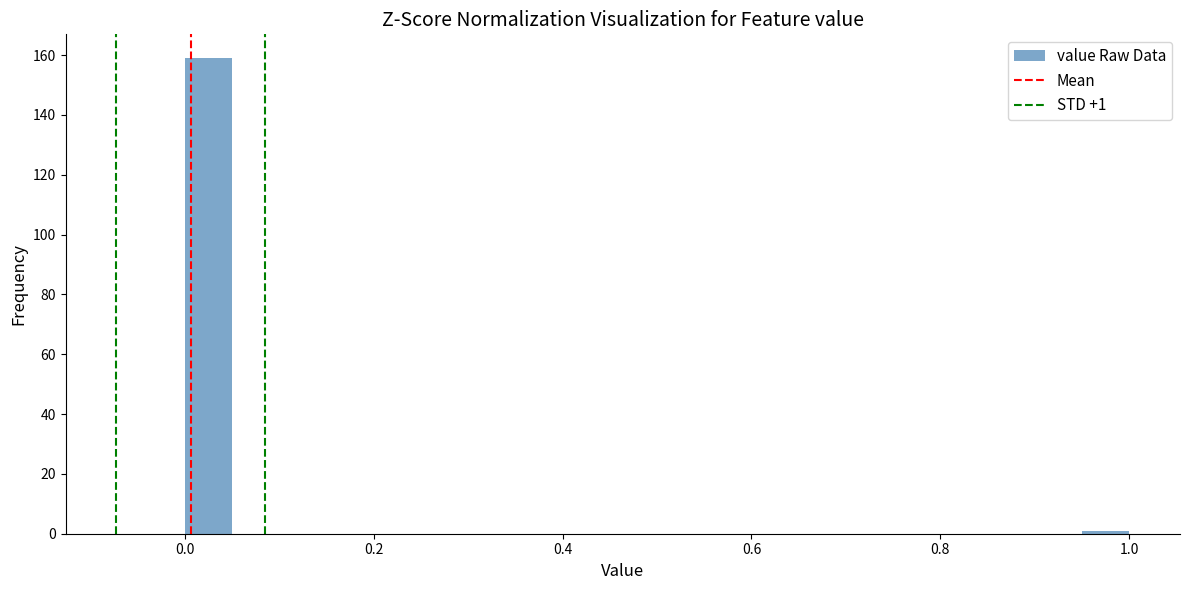

Read against the x-axis, roughly where is the centre of the tallest bar?

0.02